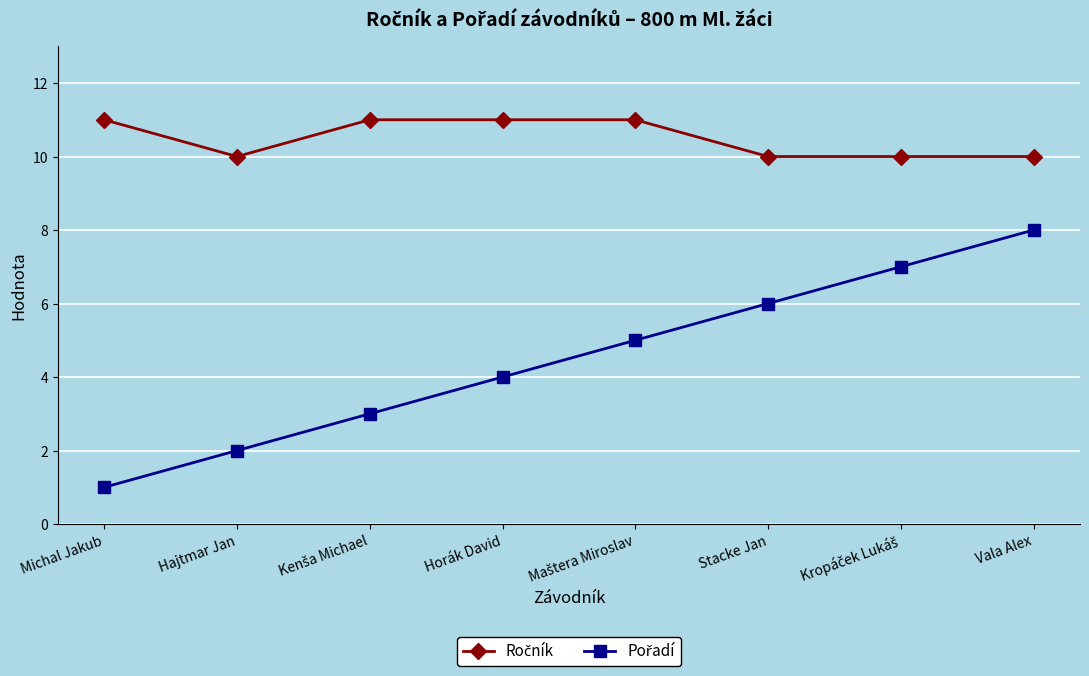

What is the label of the 7th point from the right?

Hajtmar Jan